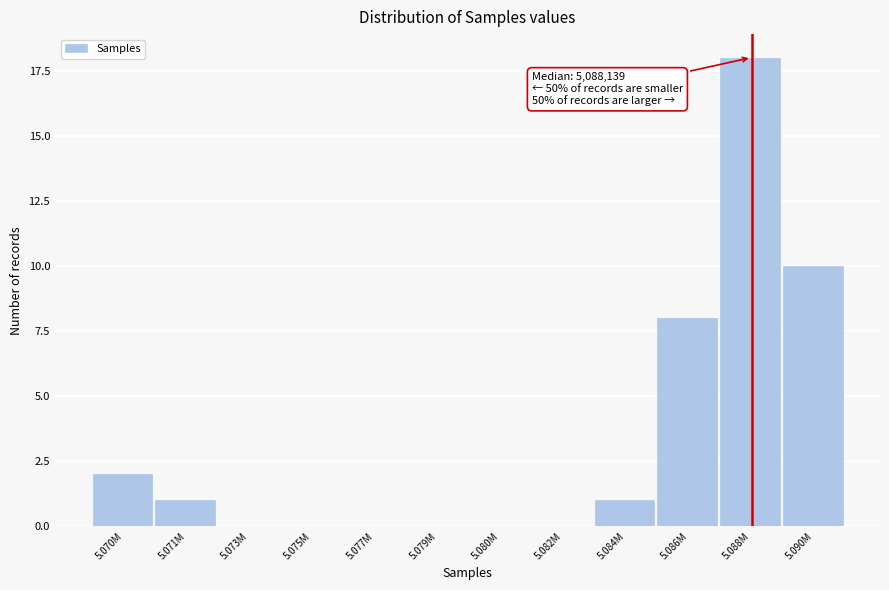

Reading left to right, list all the values displayed in this chart.

5.070M=2	5.071M=1	5.073M=0	5.075M=0	5.077M=0	5.079M=0	5.080M=0	5.082M=0	5.084M=1	5.086M=8	5.088M=18	5.090M=10